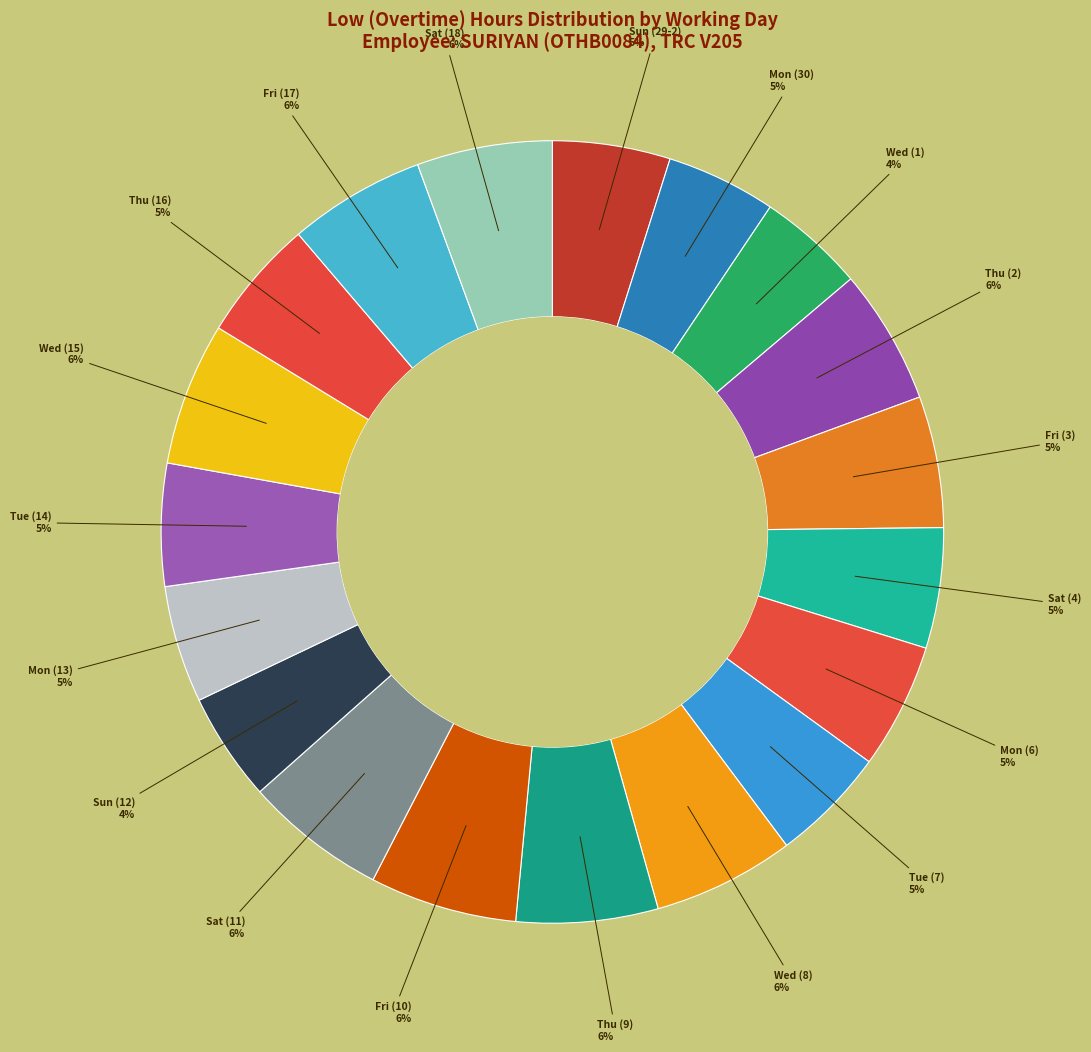

Which category has the biggest portion of the pie?

Fri (10)